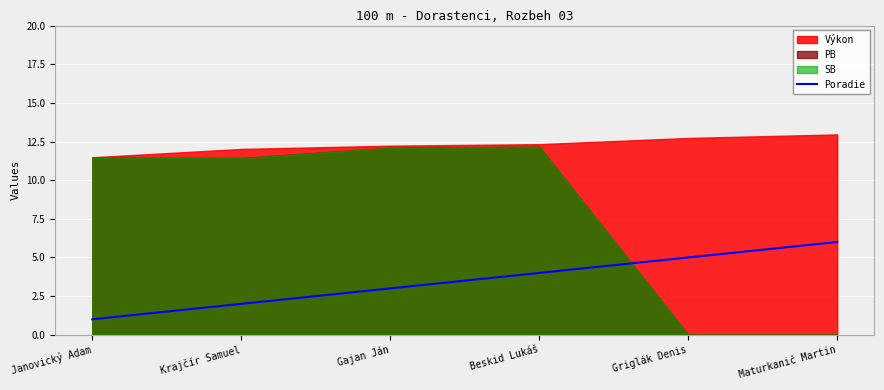

The value at Janovický Adam is 2. True or false?

False